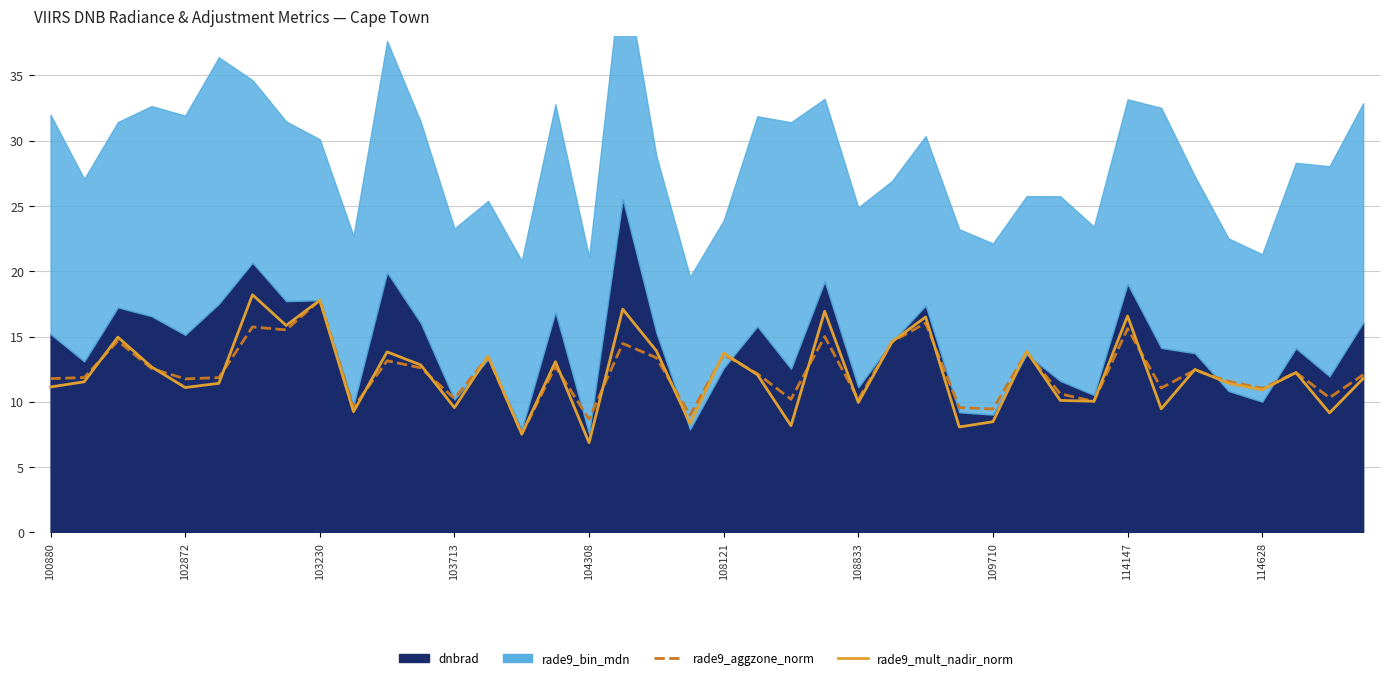

True or false: rade9_aggzone_norm has more than 0 interior local peaks.

True